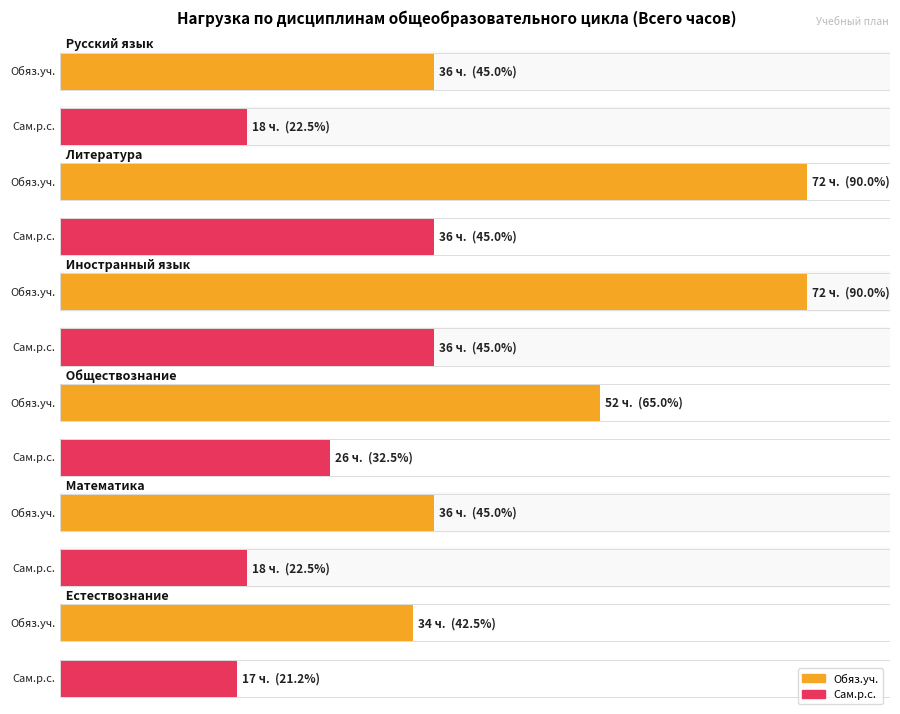

What is the spread (max minus min) of values at Литература?

36